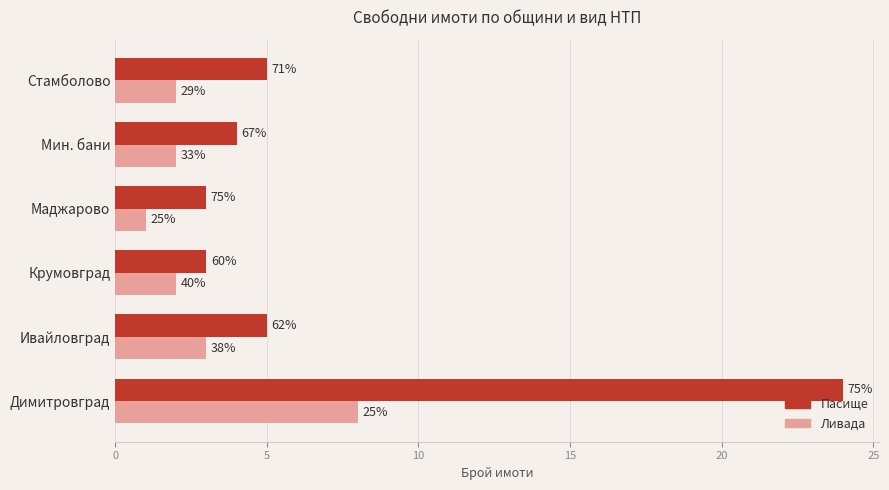

What are all the series names shown in the legend?

Пасище, Ливада